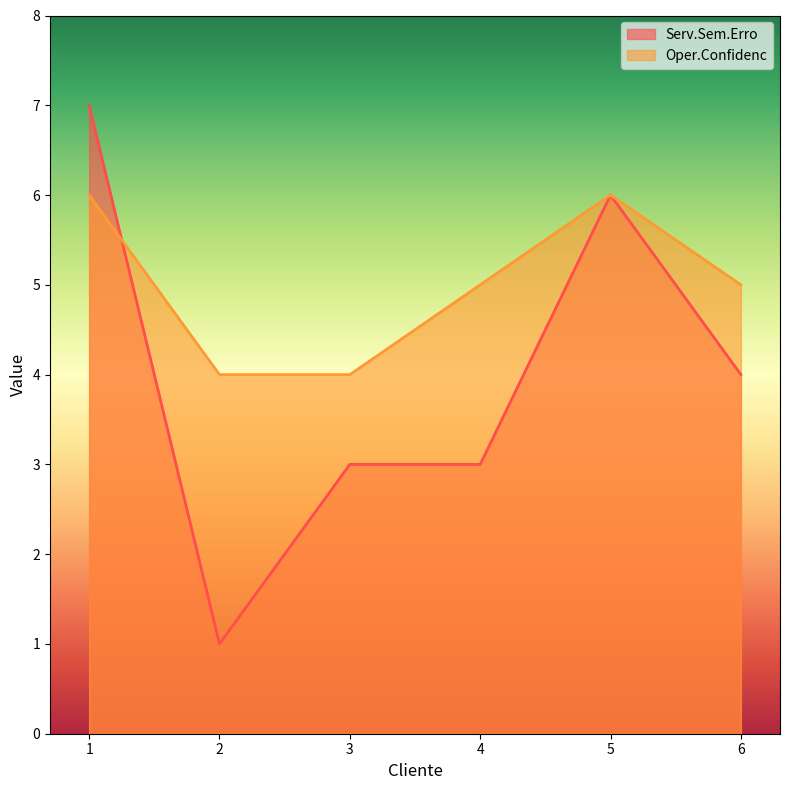

Where does the Oper.Confidenc series first go above 5?

1